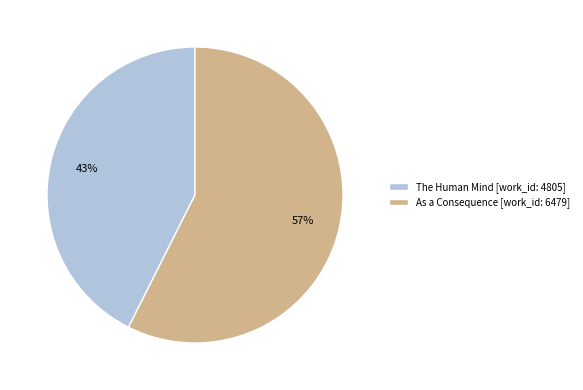

True or false: As a Consequence [work_id: 6479] accounts for 57% of the total.

True